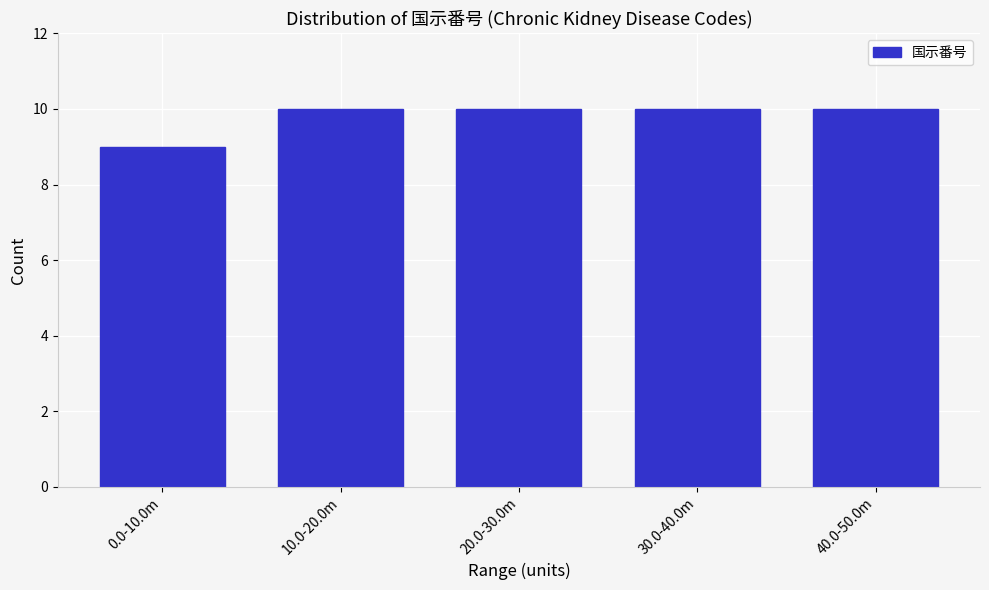

Reading left to right, extract all data points from this chart.

9	10	10	10	10